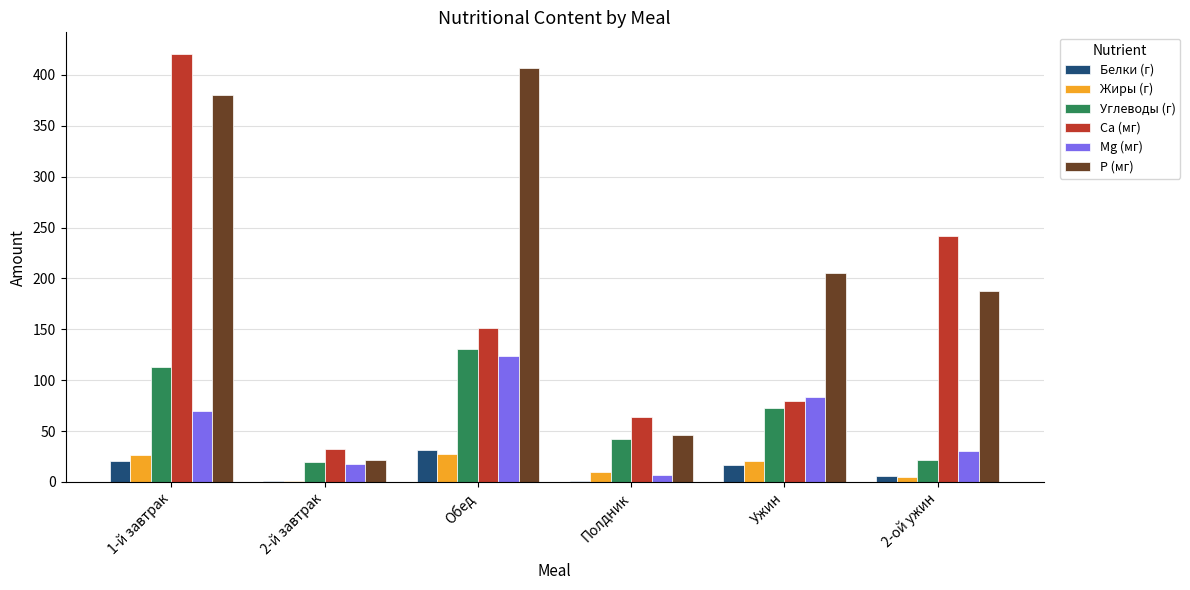

What is the sum of all Ca (мг) values?

989.6